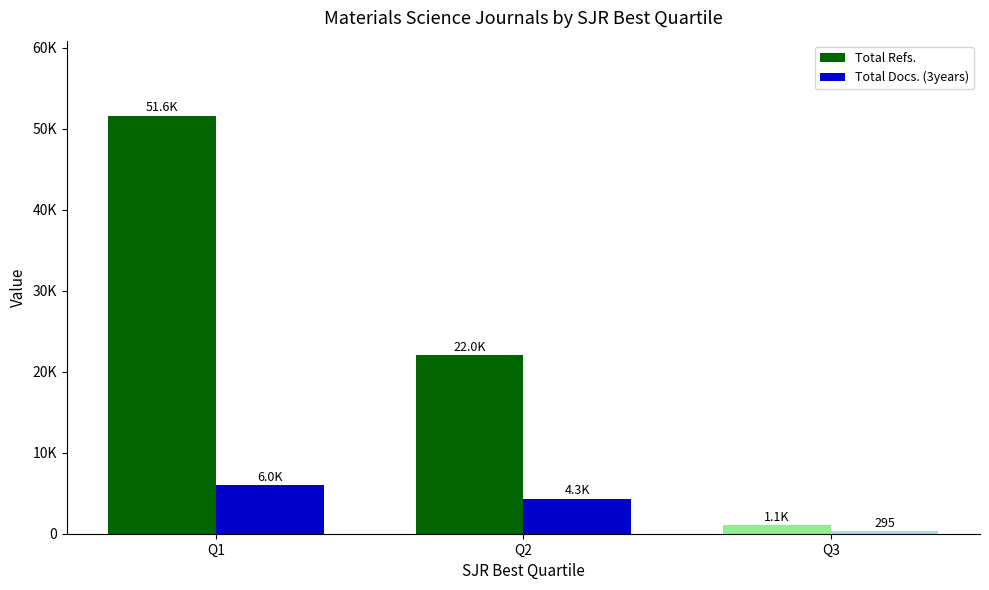

At Q2, list the series in order from largest to smallest.

Total Refs., Total Docs. (3years)